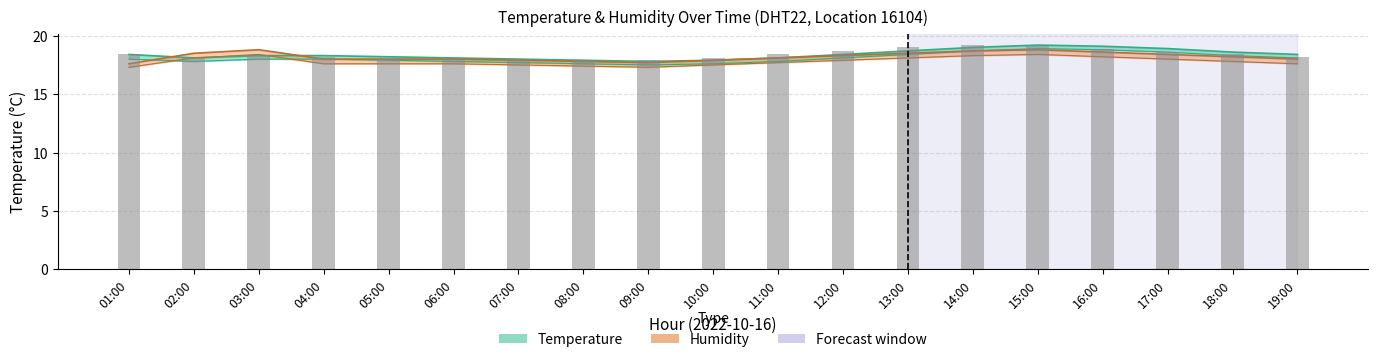

List the labels in order of value, largest first.

14:00, 15:00, 13:00, 16:00, 12:00, 17:00, 01:00, 11:00, 18:00, 03:00, 04:00, 19:00, 02:00, 05:00, 10:00, 06:00, 07:00, 09:00, 08:00